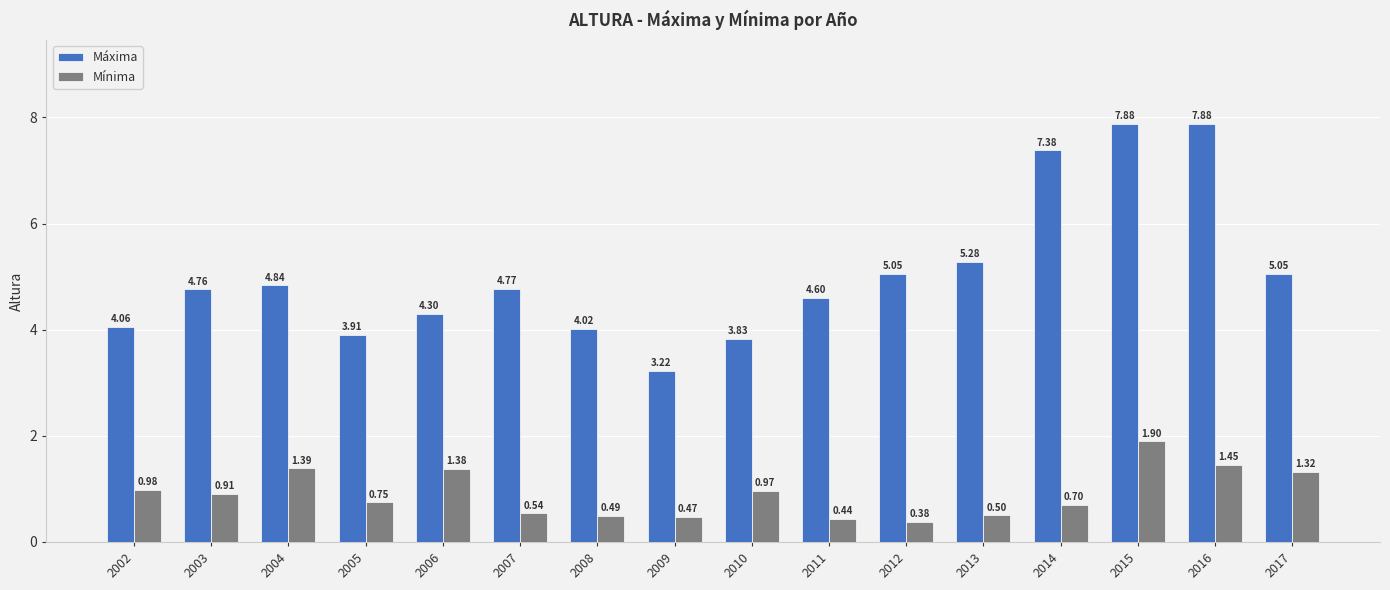

How many distinct data groups are displayed?

2